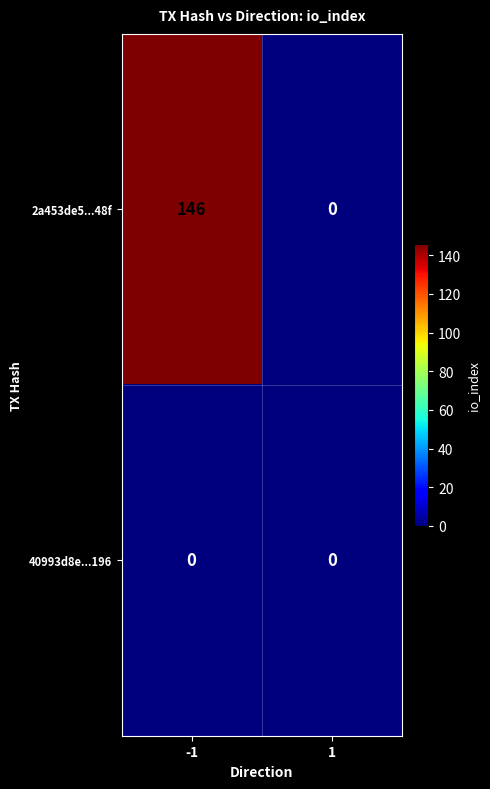

Reading left to right, list all the values displayed in this chart.

2a453de5...48f: -1=146	1=0
40993d8e...196: -1=0	1=0